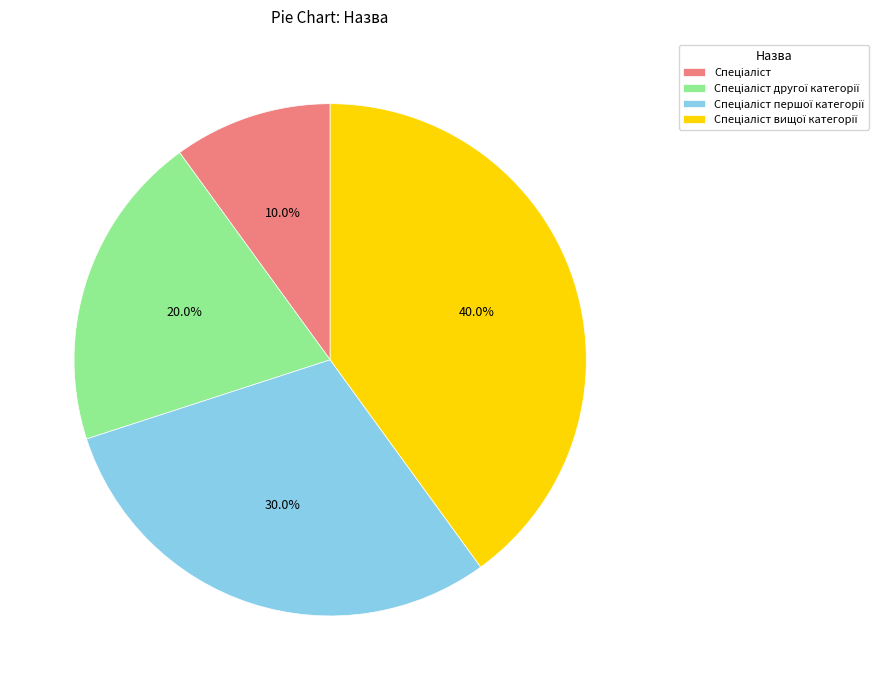

Count the number of slices in the pie.

4